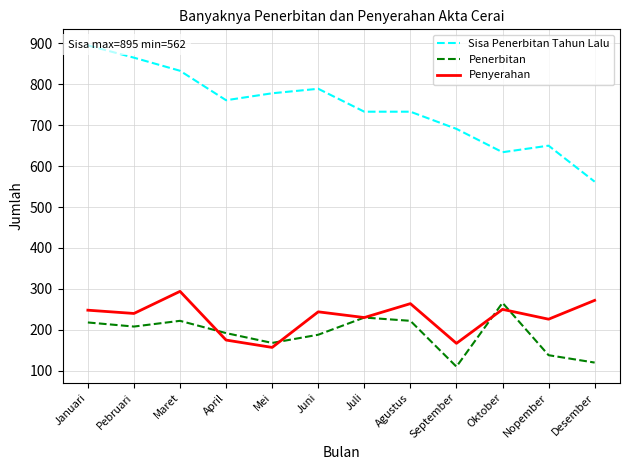

At which label does Penyerahan reach its peak?

Maret